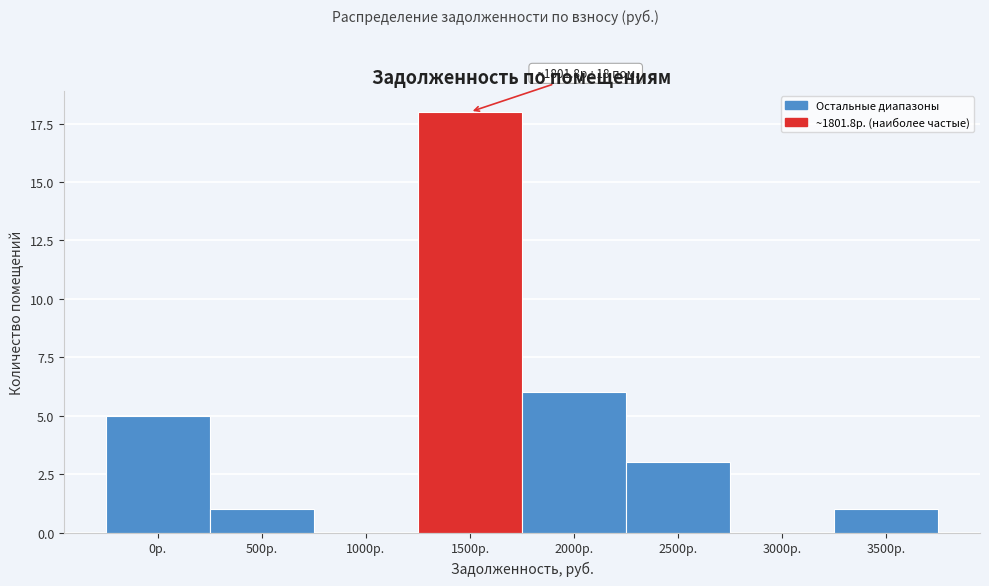

Reading left to right, what are all the values shown in this chart?

0р.=5	500р.=1	1000р.=0	1500р.=18	2000р.=6	2500р.=3	3000р.=0	3500р.=1